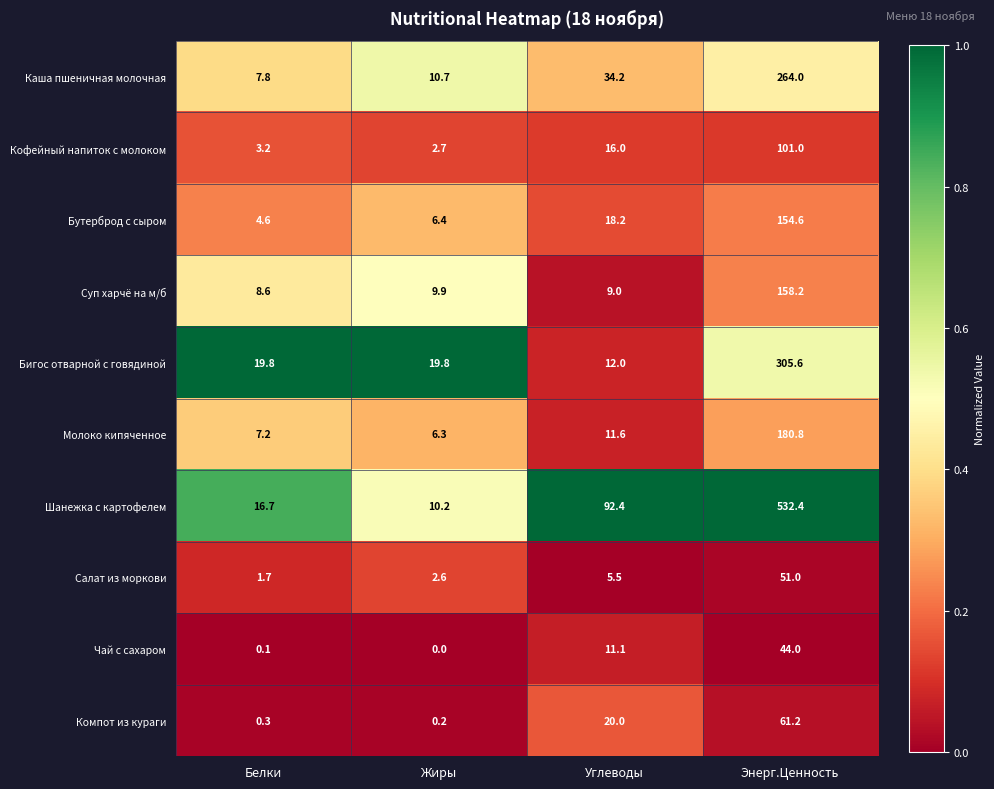

How many categories are shown in the chart?

4